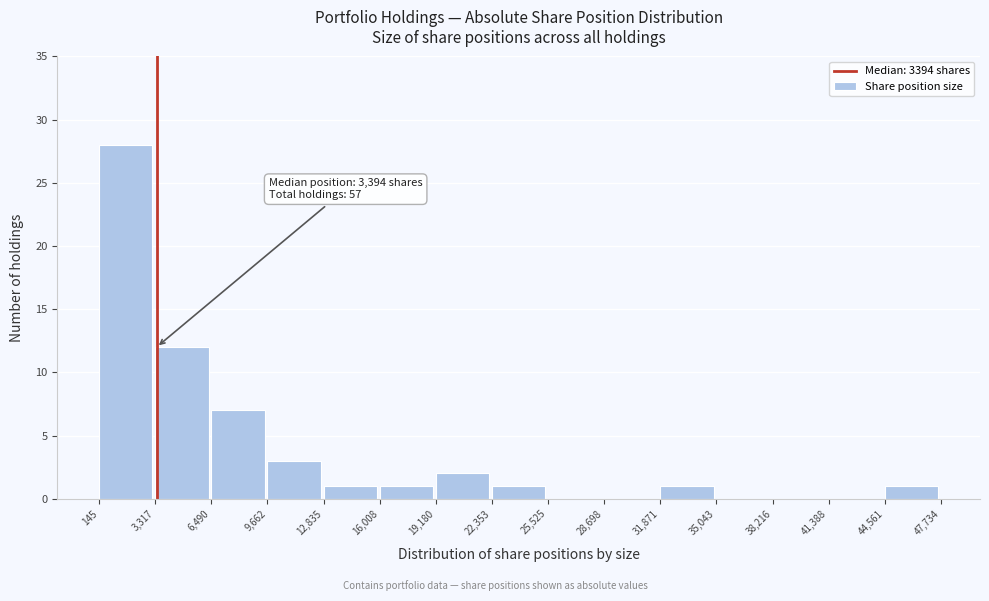

Which range on the x-axis has the tallest bar?

145 to 3,317